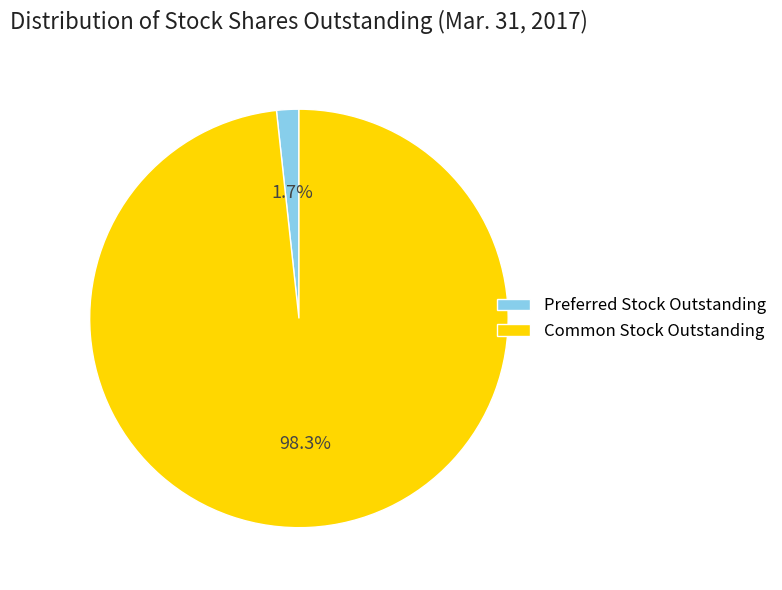

How many slices are in this pie chart?

2